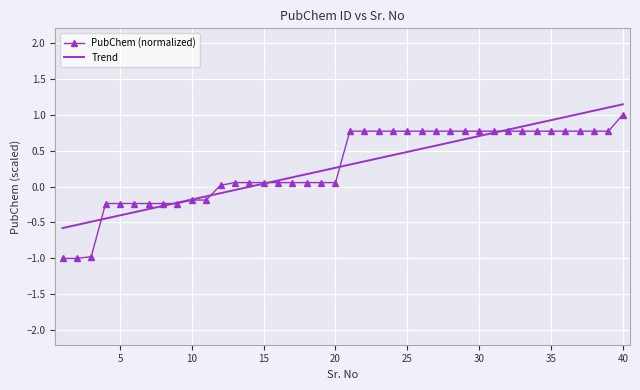

What is the minimum value shown in the chart?

-1.0